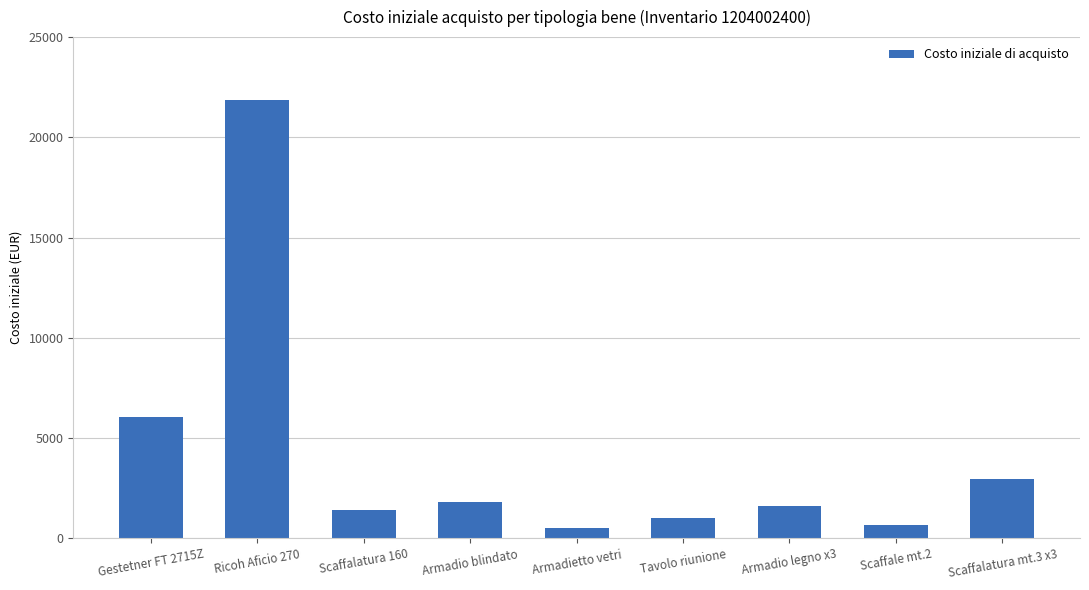

How many values exceed 1619?

5